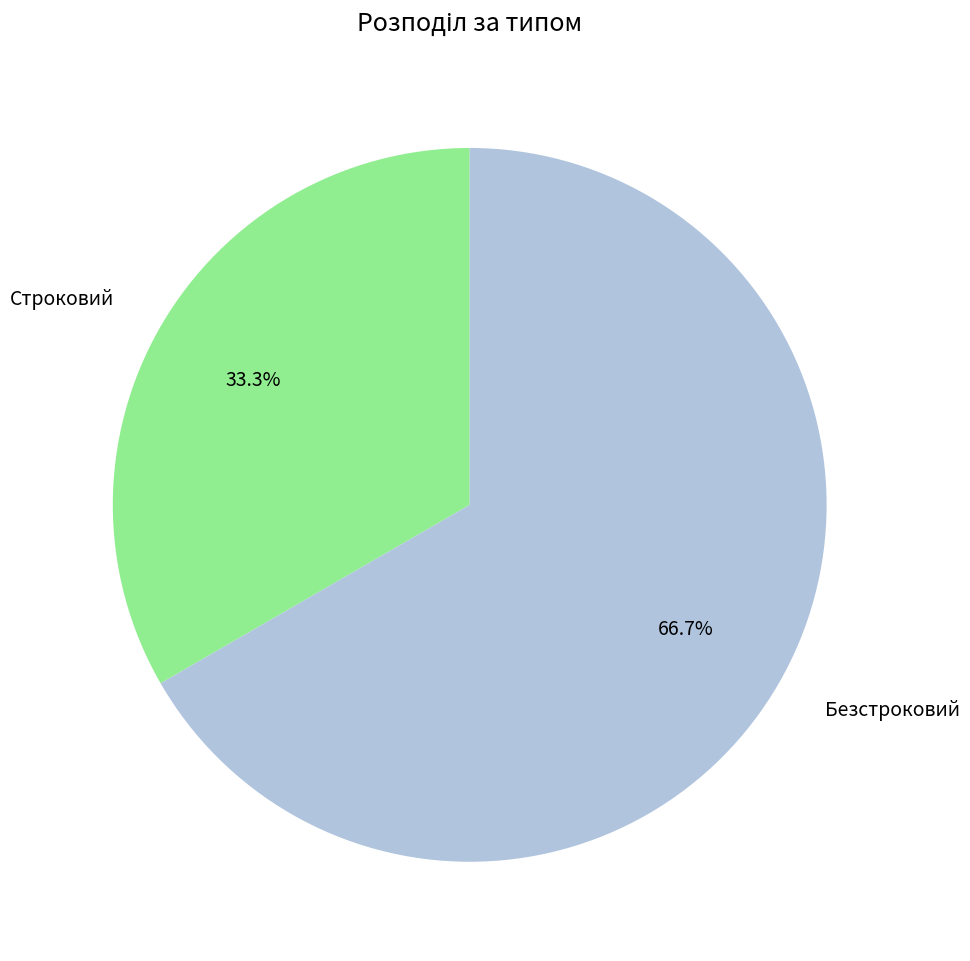

Is it true that Безстроковий is 67% of the pie?

True